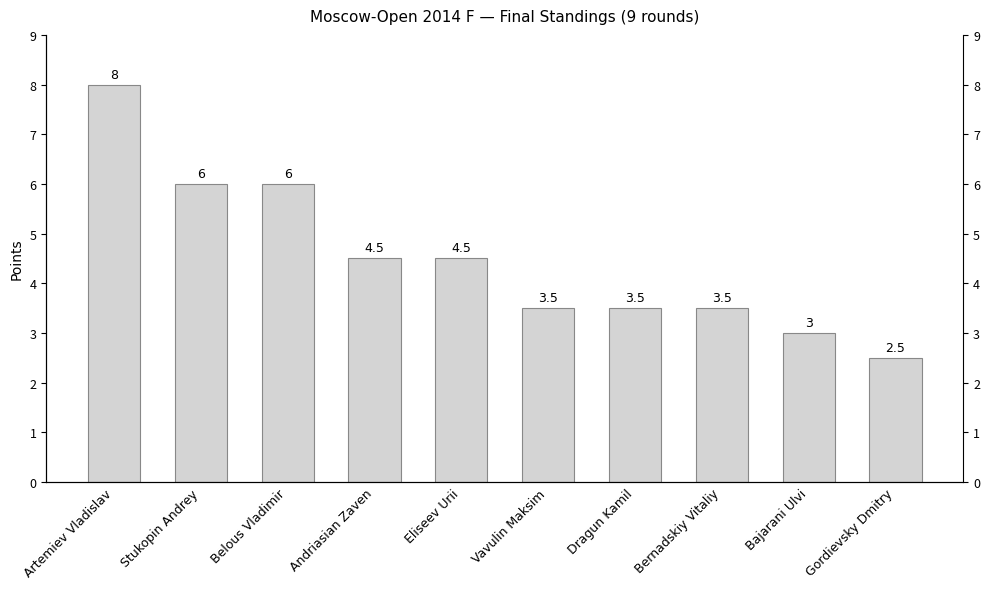

What is the label of the 5th bar from the right?

Vavulin Maksim